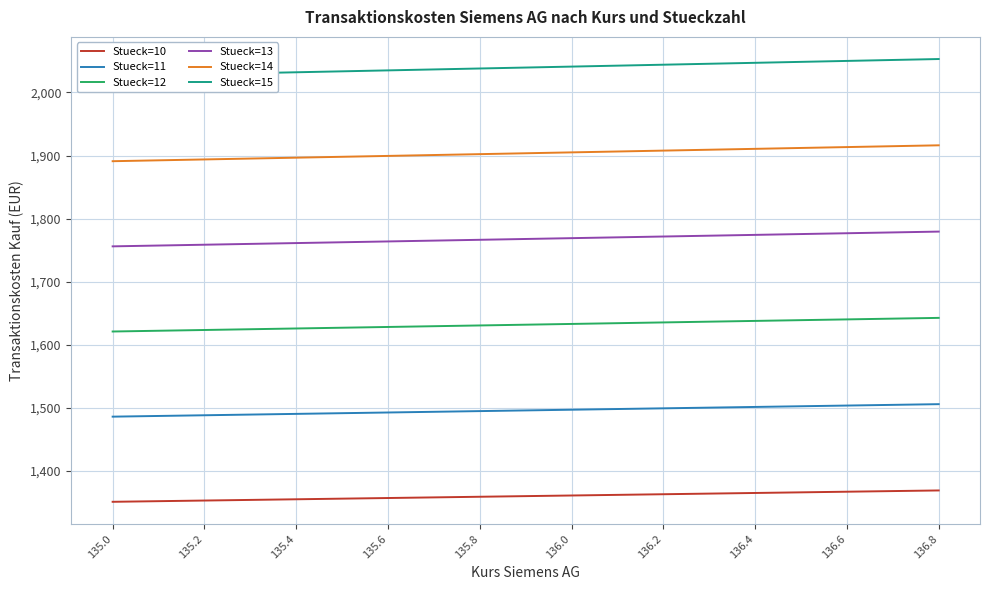

True or false: Stueck=10 has more than 0 points higher than both neighbors.

False